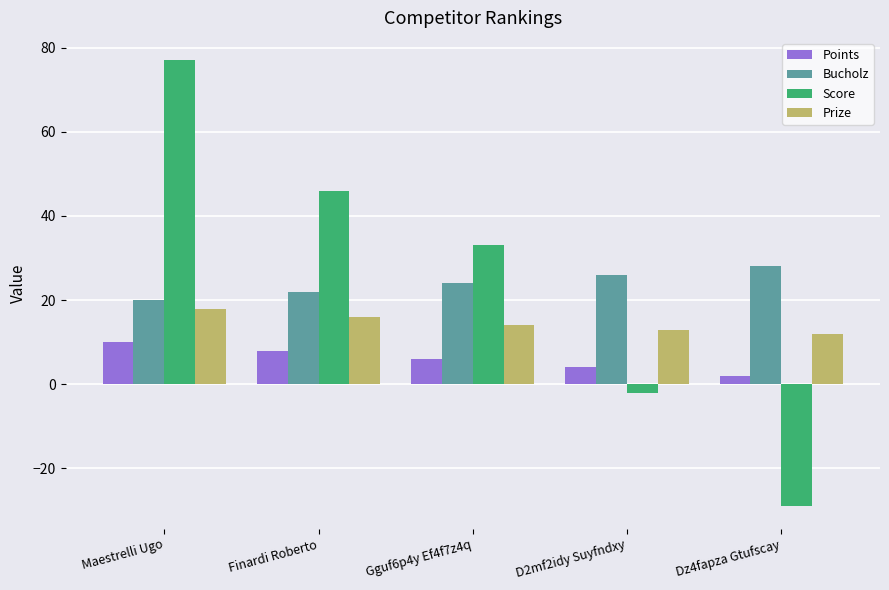

Which series has the widest spread of values?

Score